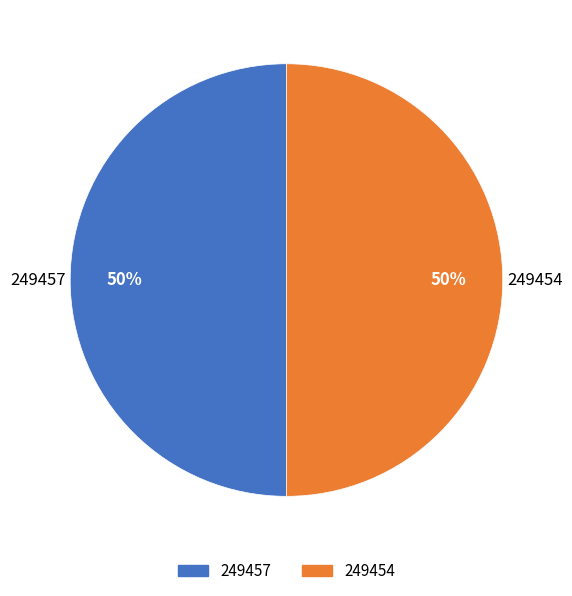

Is it true that 249457 is 60% of the pie?

False